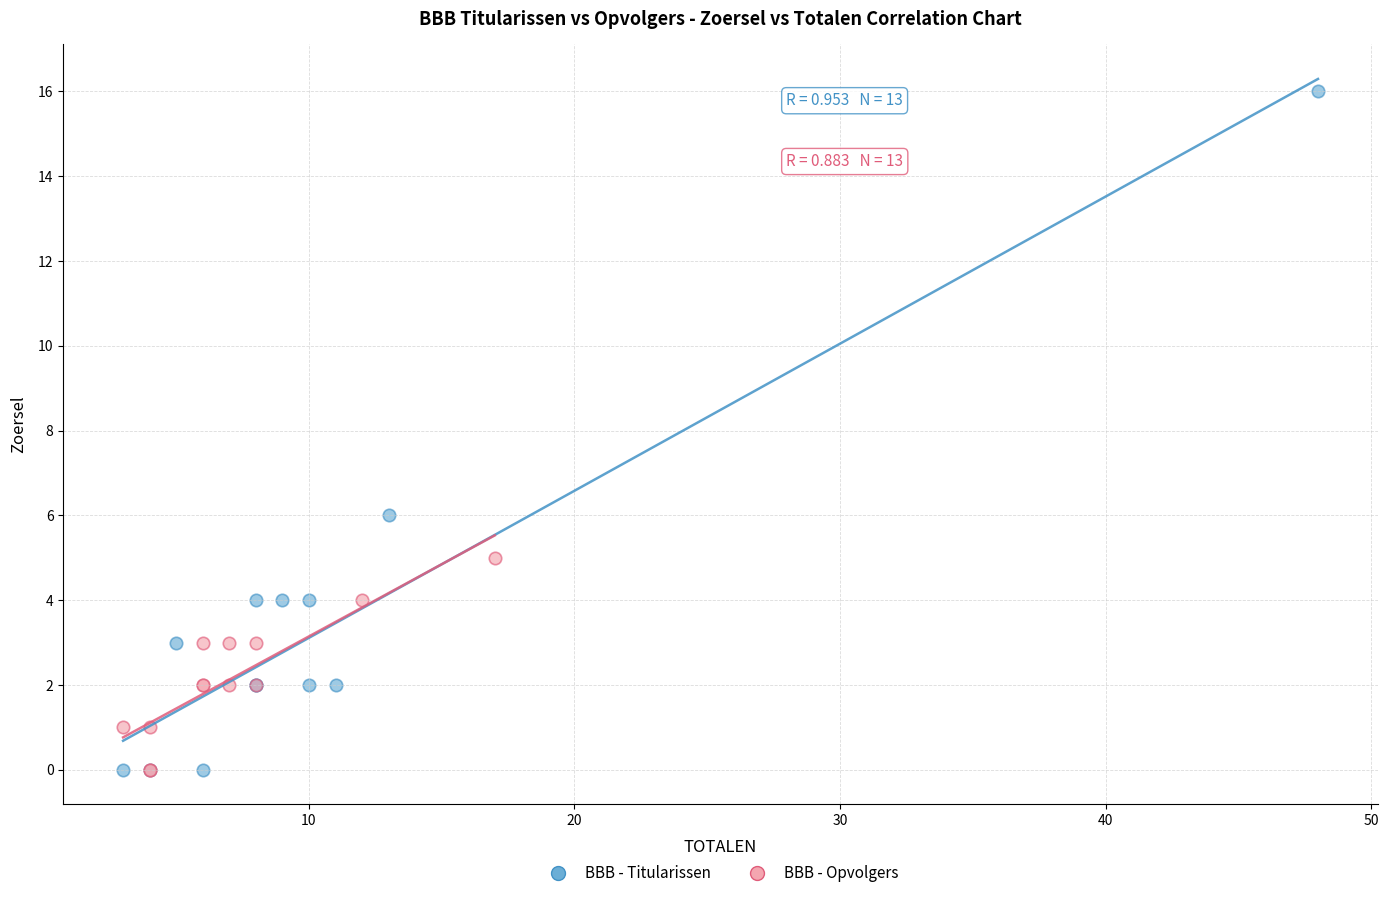

Which series has the largest Y range (max minus min)?

BBB - Titularissen